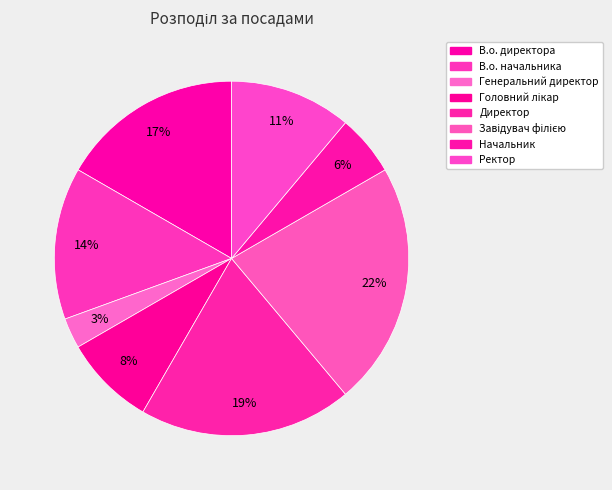

Count the number of slices in the pie.

8